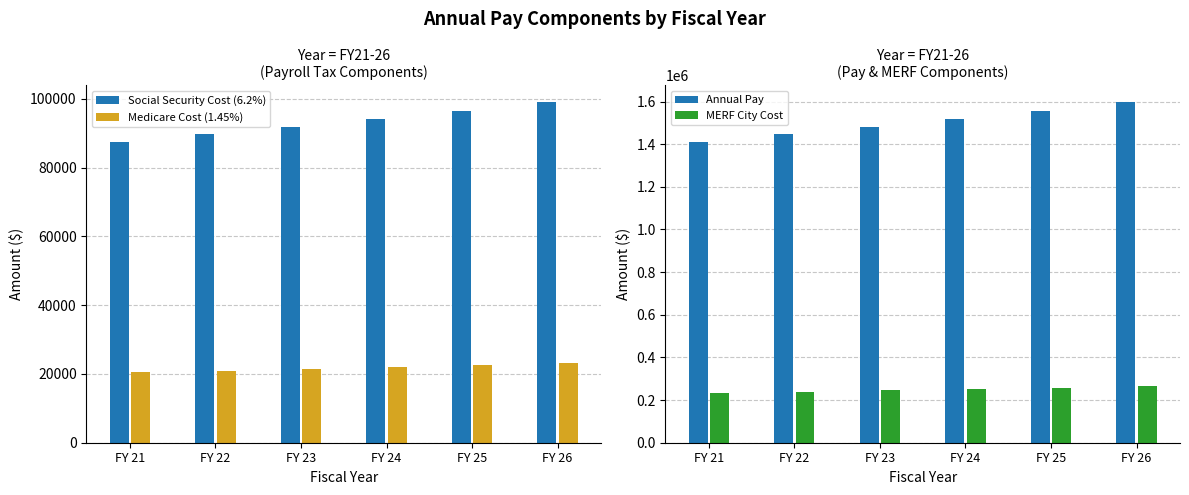

True or false: Medicare Cost (1.45%) has a value of 7767.6 at FY 23.

False